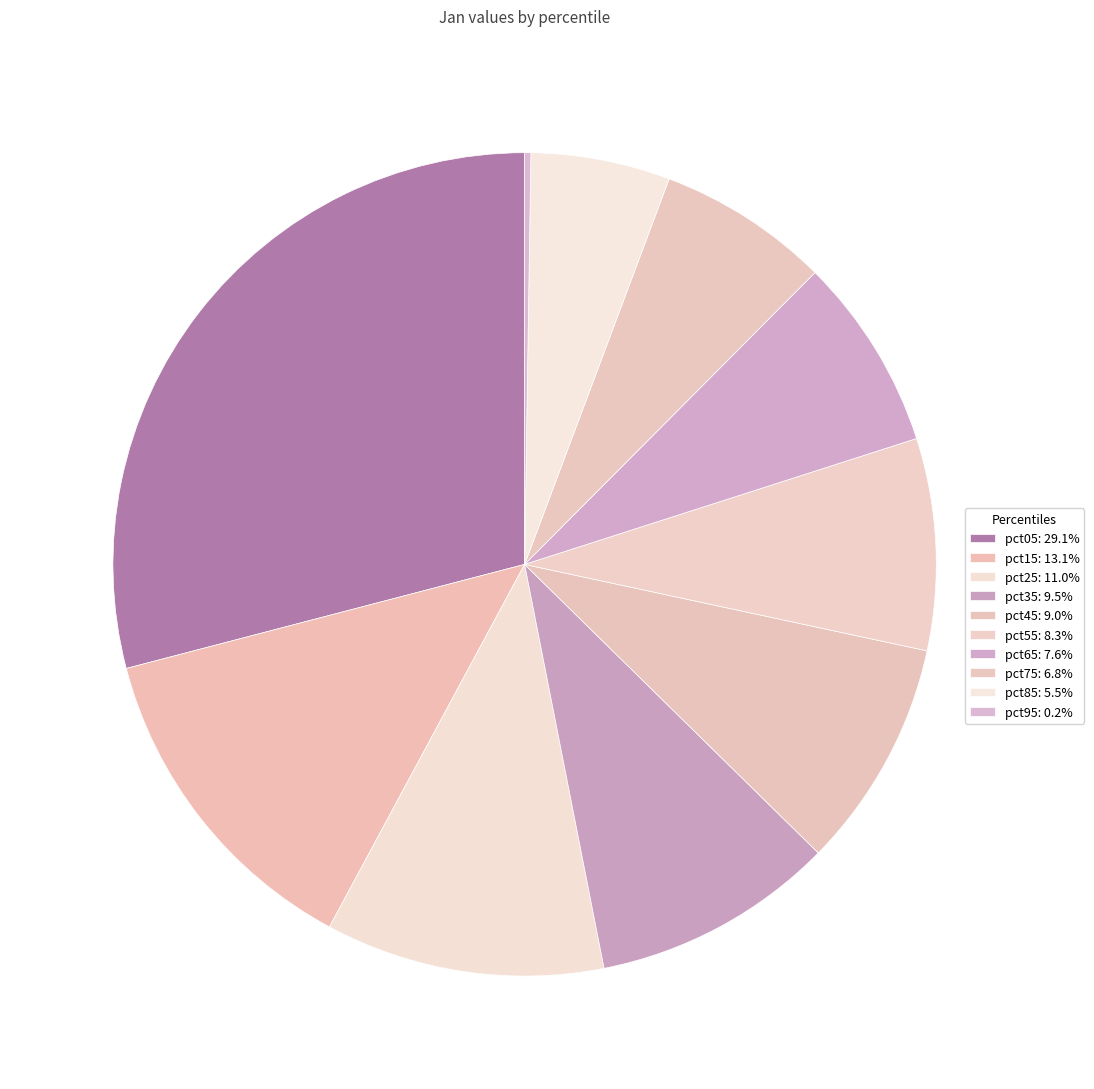

Count the number of slices in the pie.

10